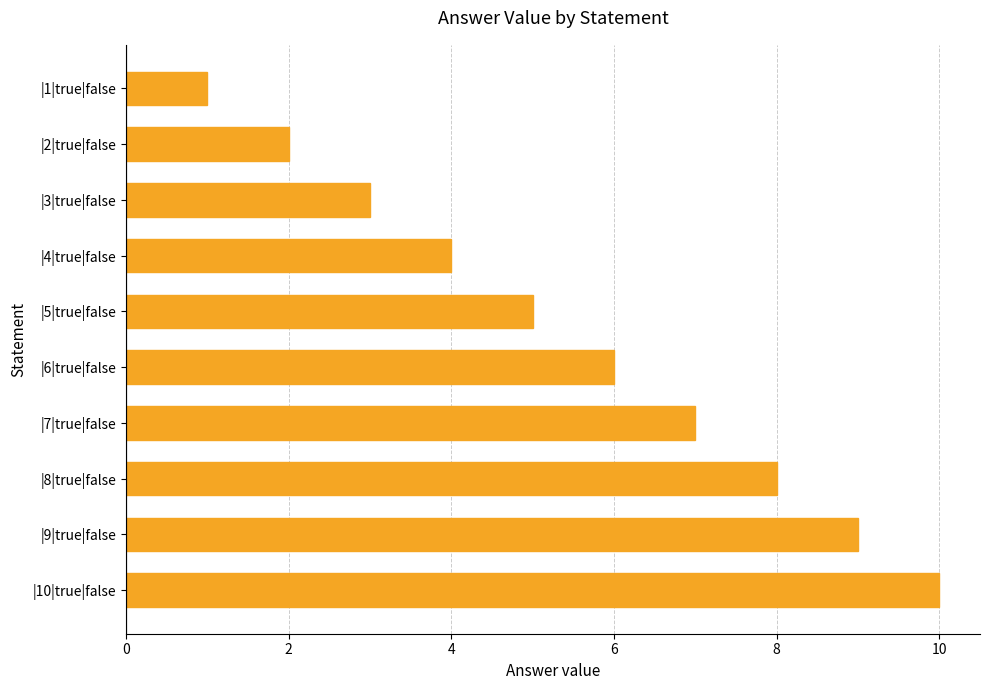

Approximately how many times larger is the value at |7|true|false compared to |10|true|false?

0.7